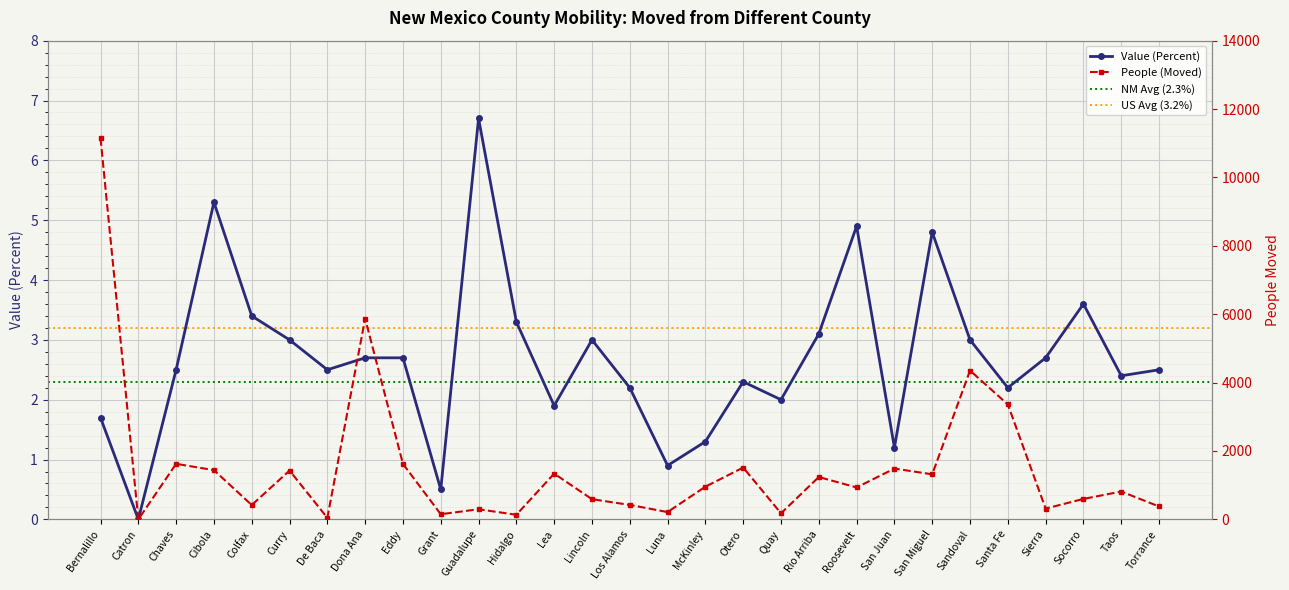

True or false: People (Moved) and Value (Percent) cross at least once.

False